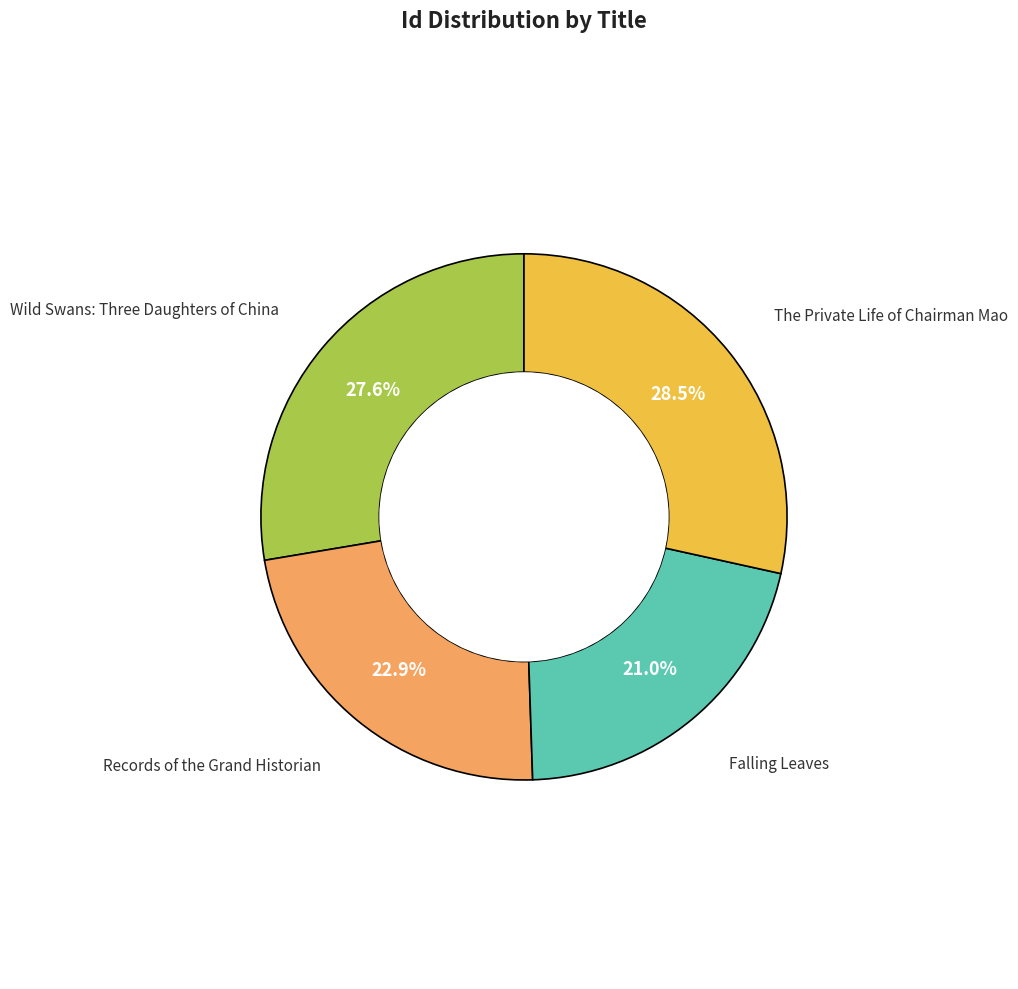

Does any single category account for the majority?

No